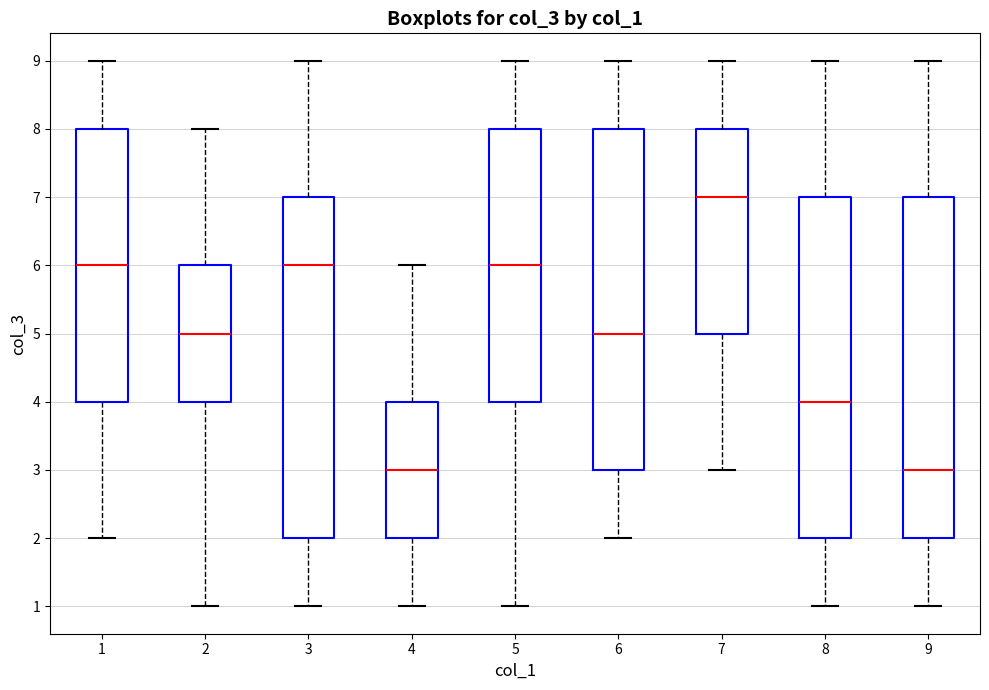

Reading left to right, read every box against the y-axis: the position of its median line, the range the box covers, and the ends of its whiskers. The values are not printed on the chart, so give them approximately, as read against the axis.

1: median 6, box 4 to 8, whiskers 2 to 9
2: median 5, box 4 to 6, whiskers 1 to 8
3: median 6, box 2 to 7, whiskers 1 to 9
4: median 3, box 2 to 4, whiskers 1 to 6
5: median 6, box 4 to 8, whiskers 1 to 9
6: median 5, box 3 to 8, whiskers 2 to 9
7: median 7, box 5 to 8, whiskers 3 to 9
8: median 4, box 2 to 7, whiskers 1 to 9
9: median 3, box 2 to 7, whiskers 1 to 9